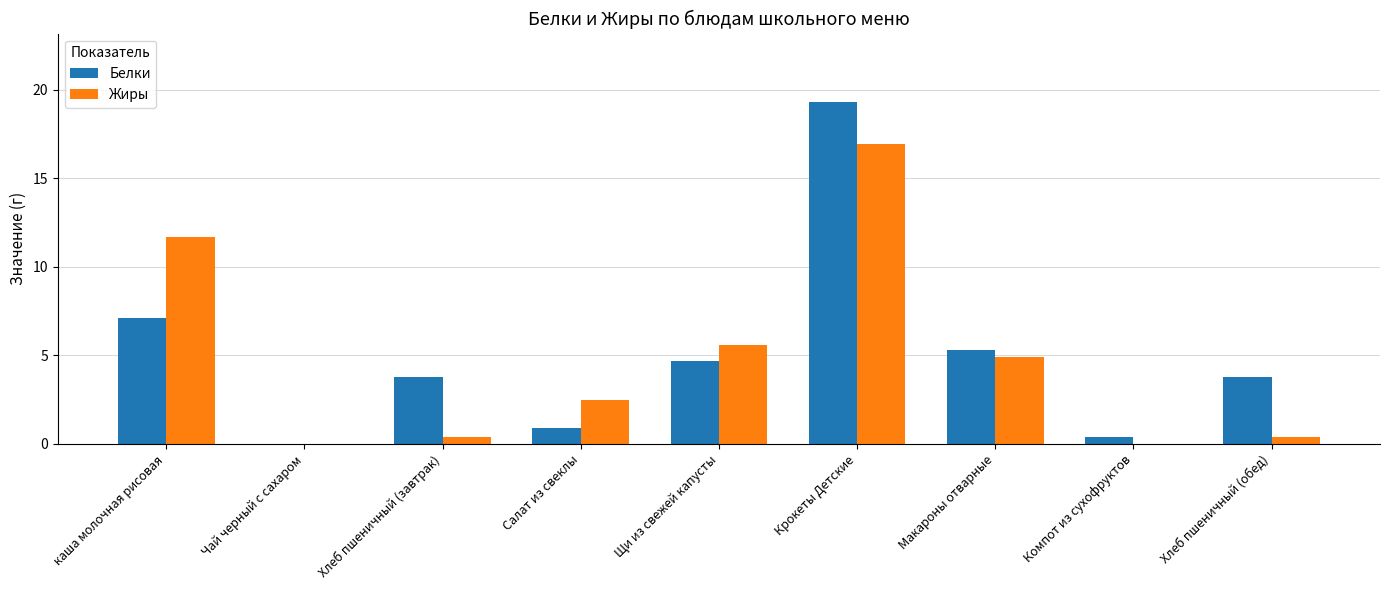

At which category is the sum across all series the highest?

Крокеты Детские